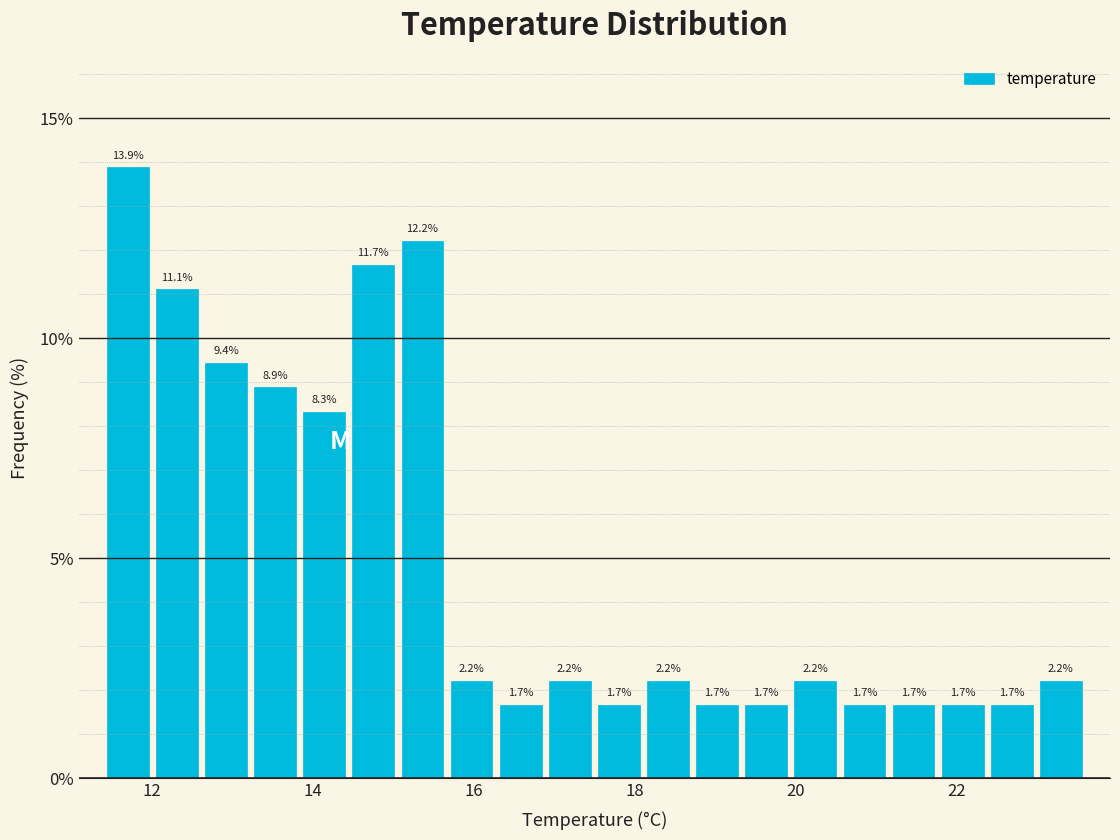

Read against the x-axis, roughly where is the centre of the tallest bar?

11.8